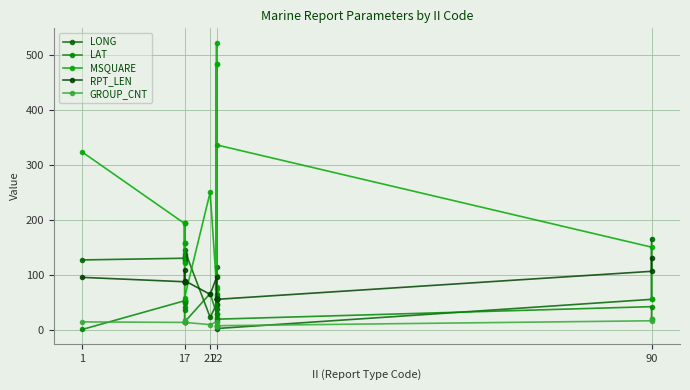

What is the approximate value of LAT at 21?

65.6